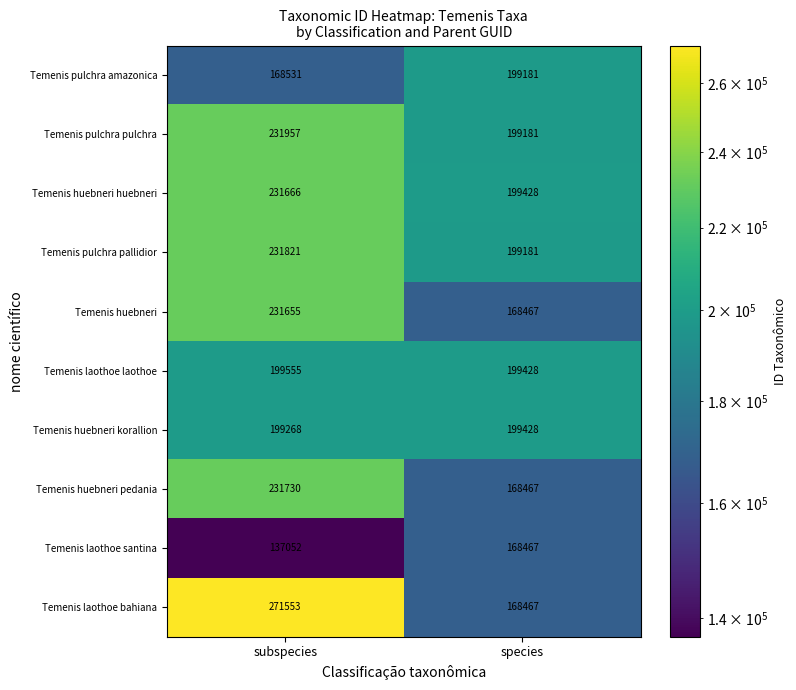

Which series has the largest range (max minus min)?

Temenis laothoe bahiana